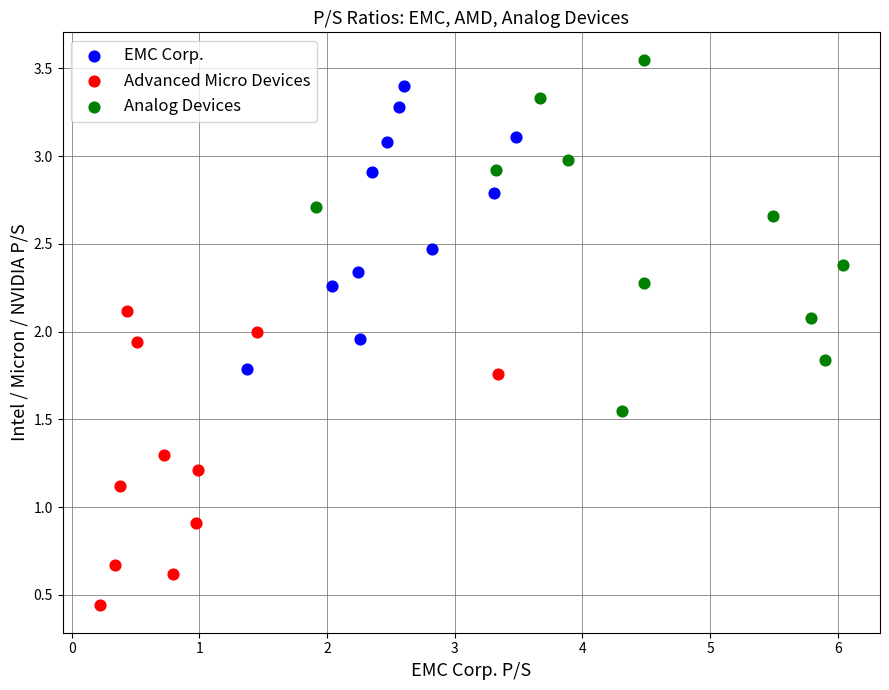

Which series reaches the minimum Y coordinate?

Advanced Micro Devices